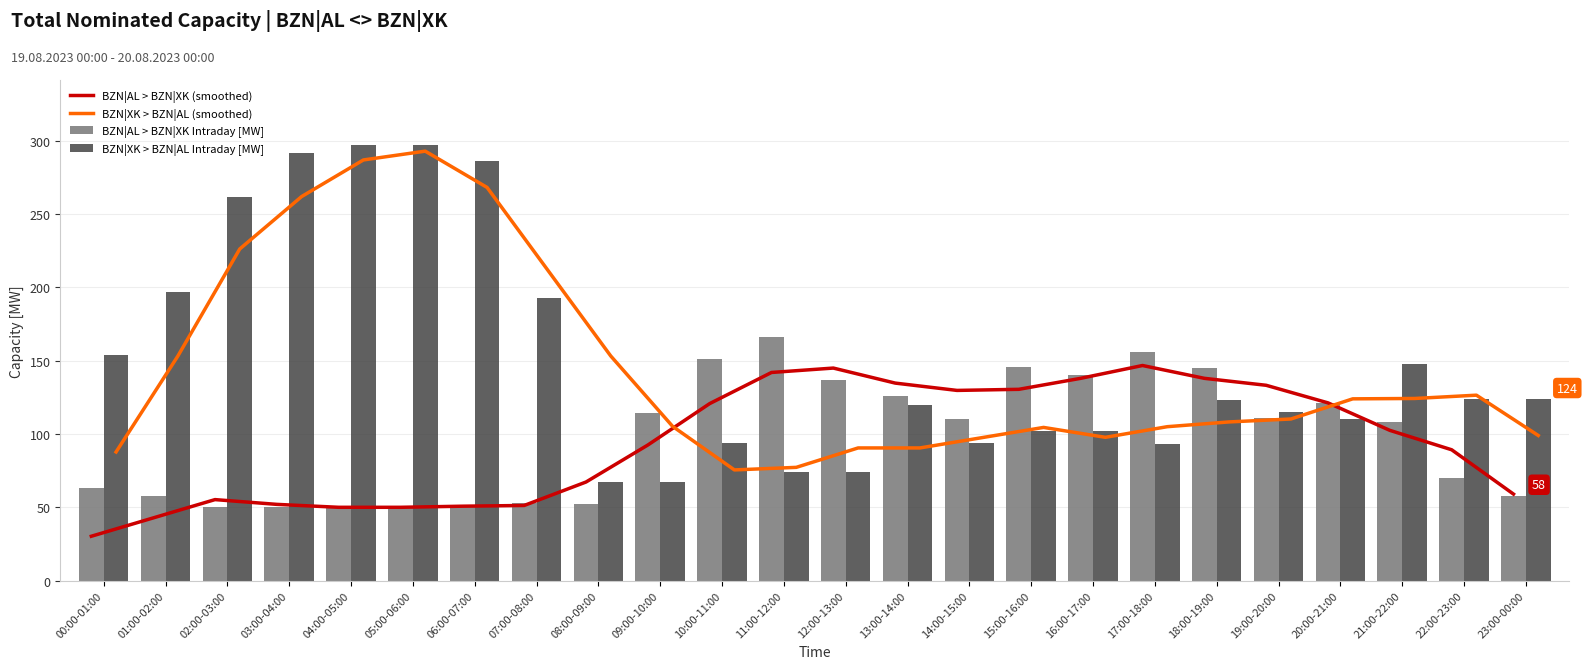

Rank the series by their maximum value, from highest to lowest.

BZN|XK > BZN|AL Intraday [MW], BZN|XK > BZN|AL (smoothed), BZN|AL > BZN|XK Intraday [MW], BZN|AL > BZN|XK (smoothed)